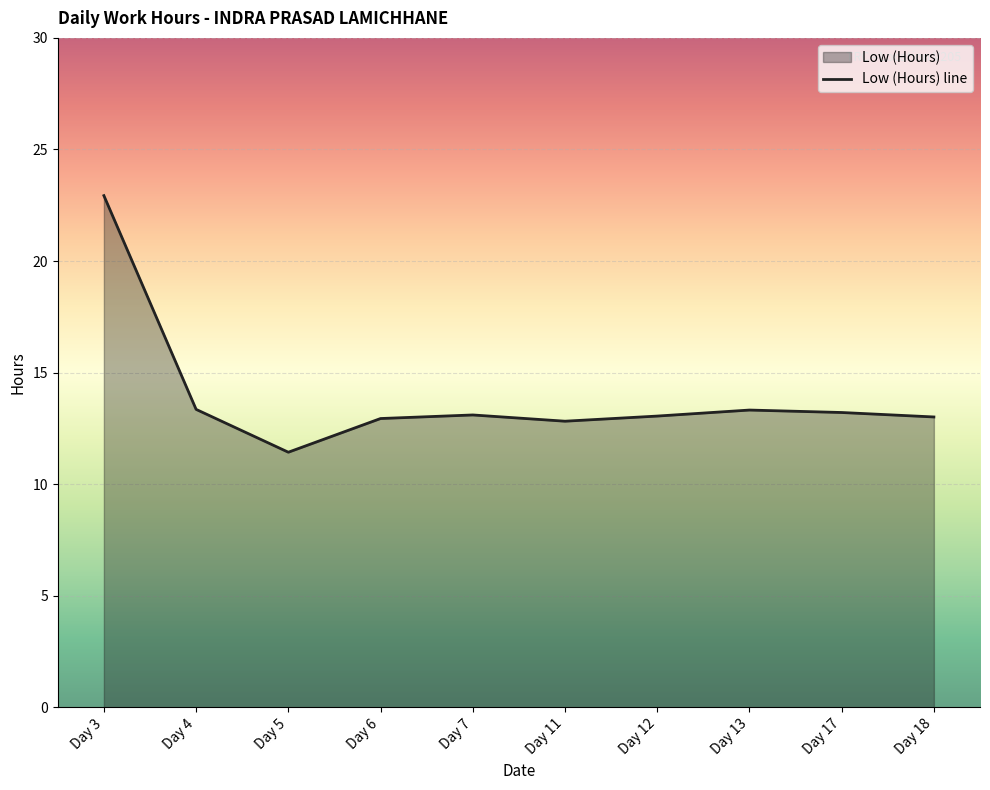

Where is the first local maximum?

Day 7